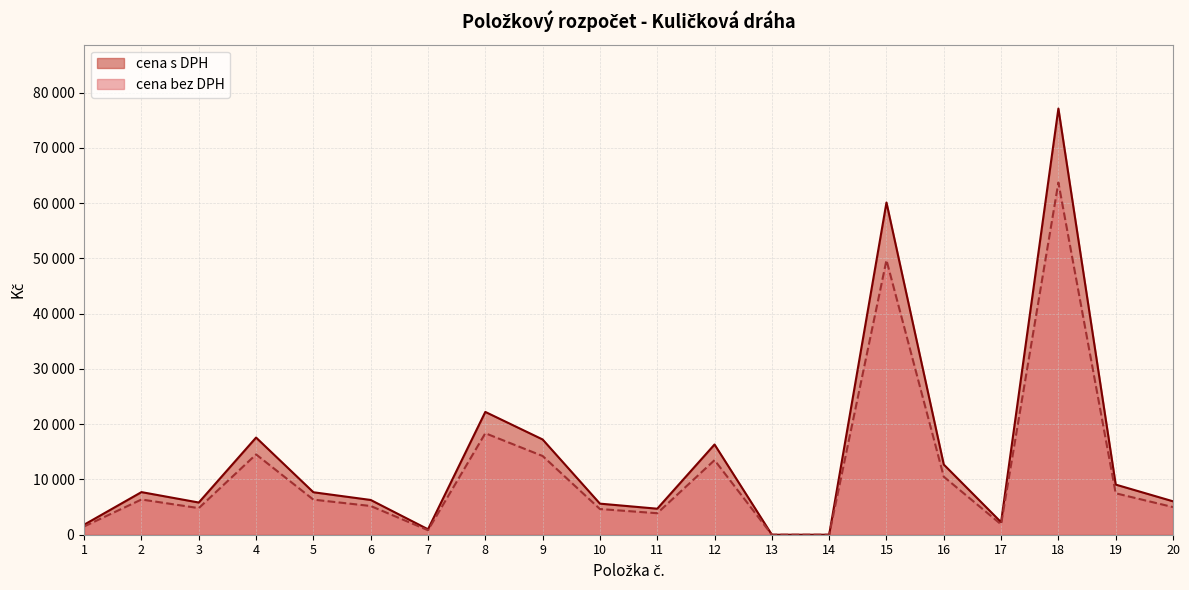

True or false: cena bez DPH has more than 2 points higher than both neighbors.

True